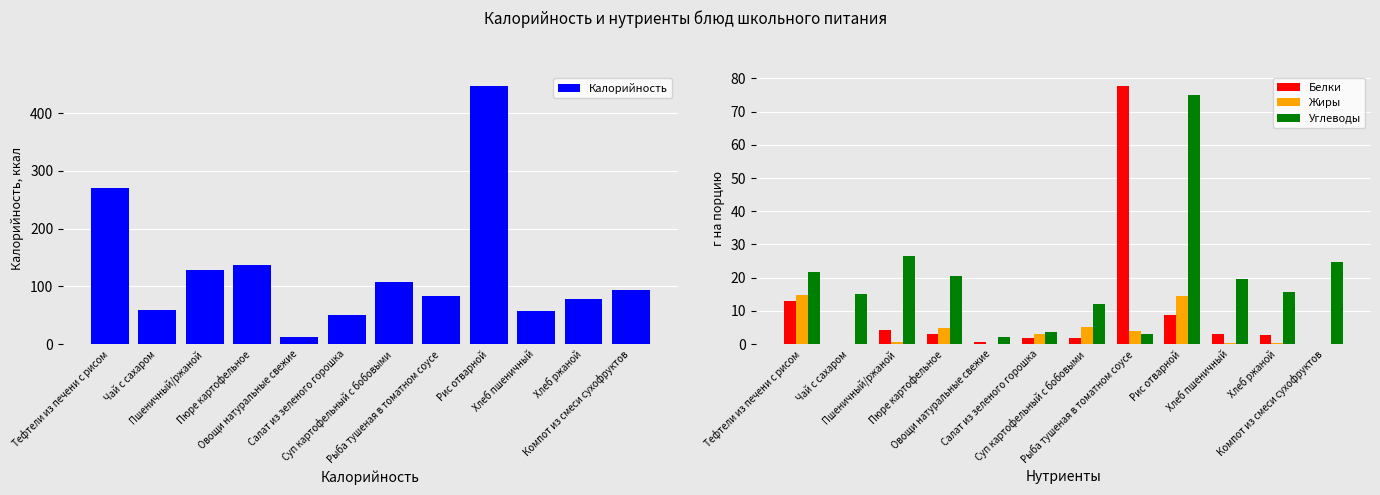

Is the value of Белки at Тефтели из печени с рисом greater than the value of Углеводы at Пюре картофельное?

No